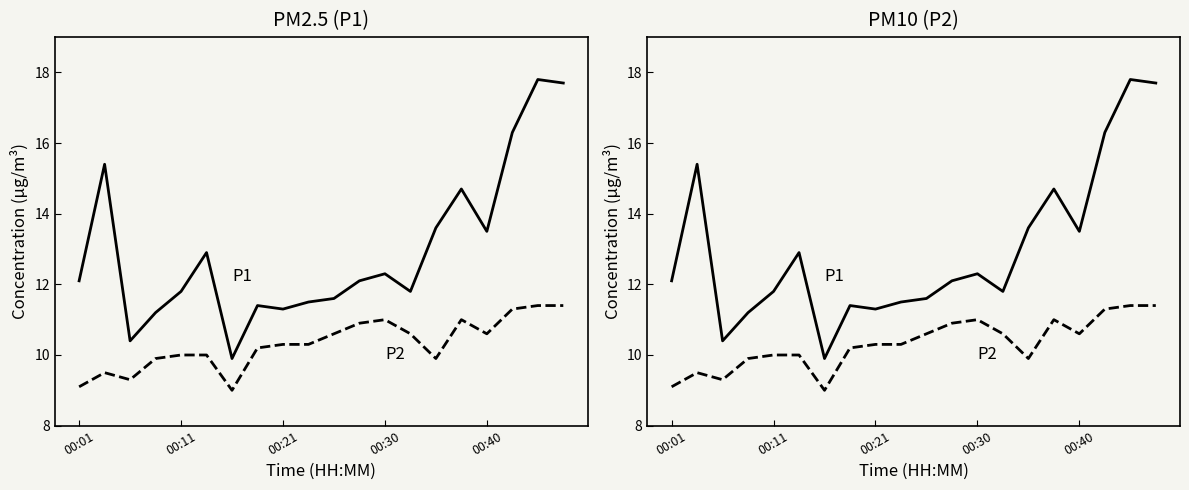

The value of P1 at 17 is 10.5. True or false?

False